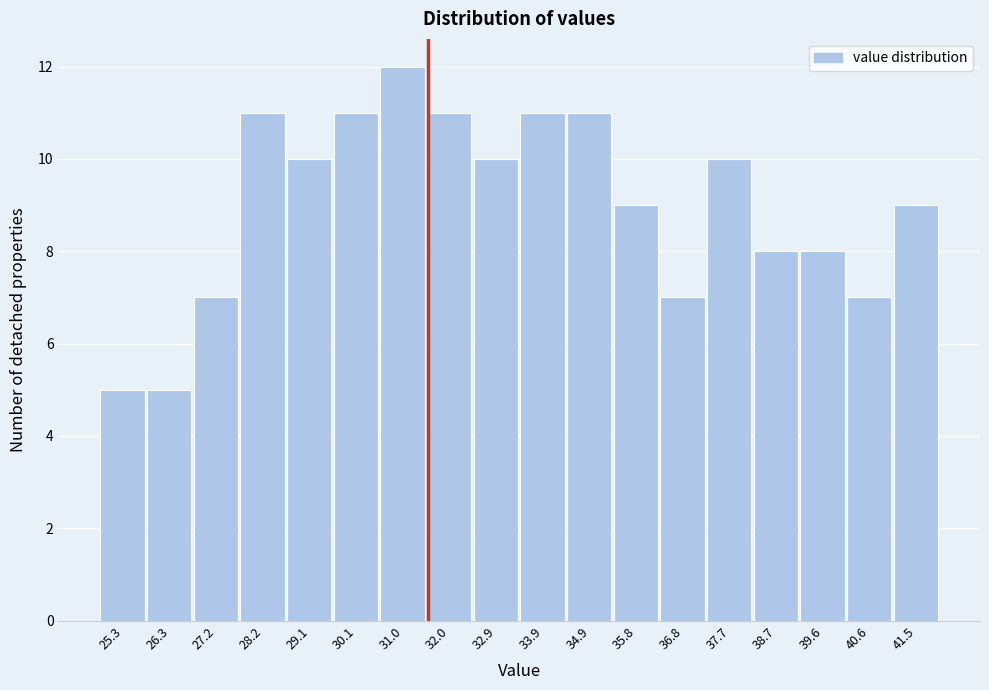

Reading left to right, transcribe all the data shown in this chart.

25.3=5	26.3=5	27.2=7	28.2=11	29.1=10	30.1=11	31.0=12	32.0=11	32.9=10	33.9=11	34.9=11	35.8=9	36.8=7	37.7=10	38.7=8	39.6=8	40.6=7	41.5=9